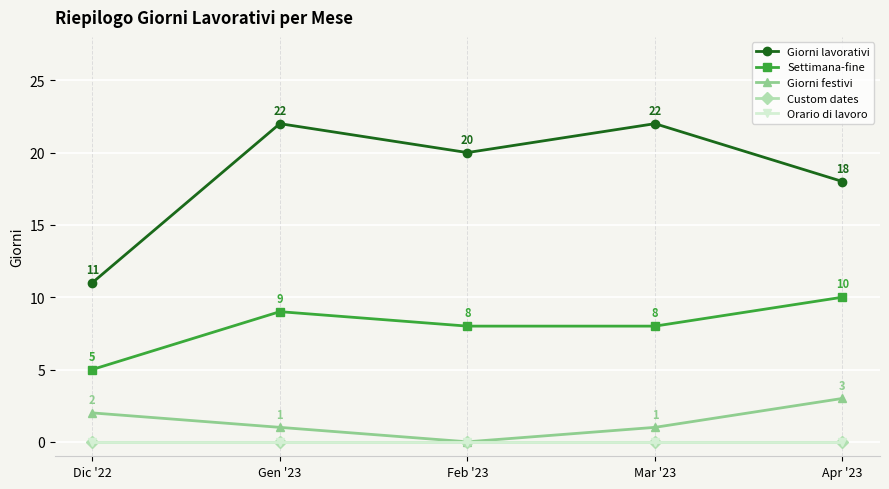

Is this an area chart (filled region under the line)?

No